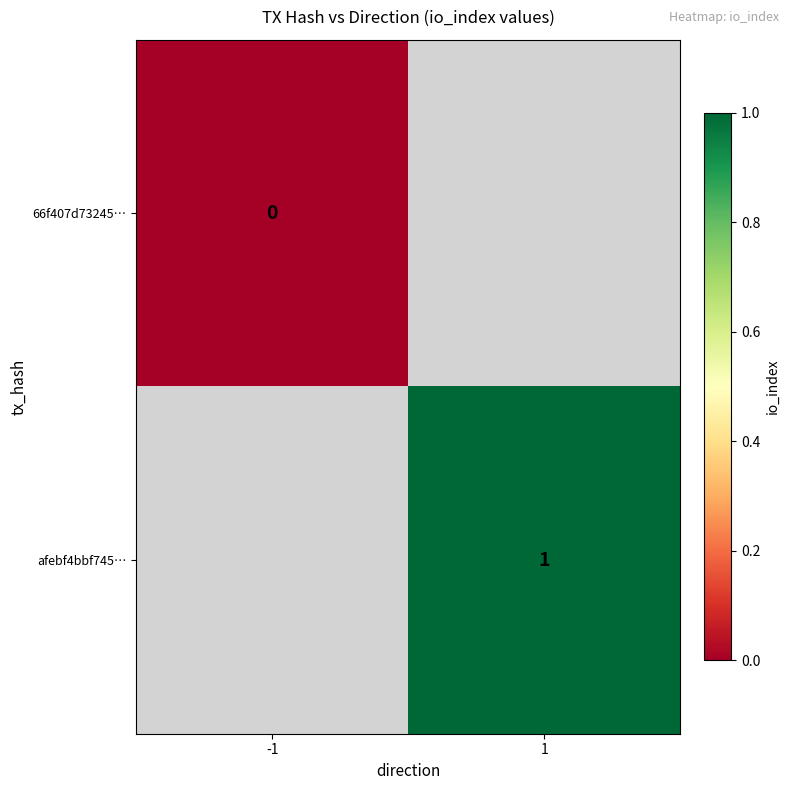

Is it true that afebf4bbf745… equals 0 at 1?

False